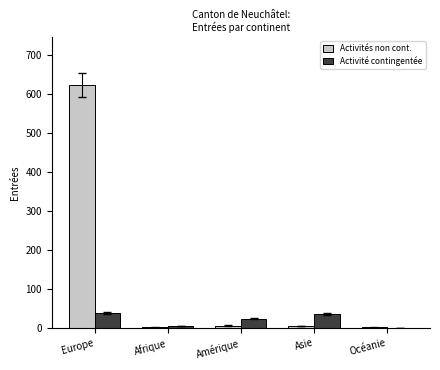

Which category has the highest value across all series?

Europe